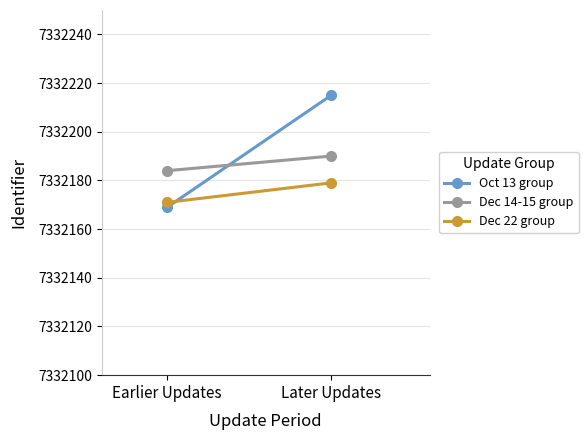

The value of Oct 13 group at Earlier Updates is 7332169. True or false?

True